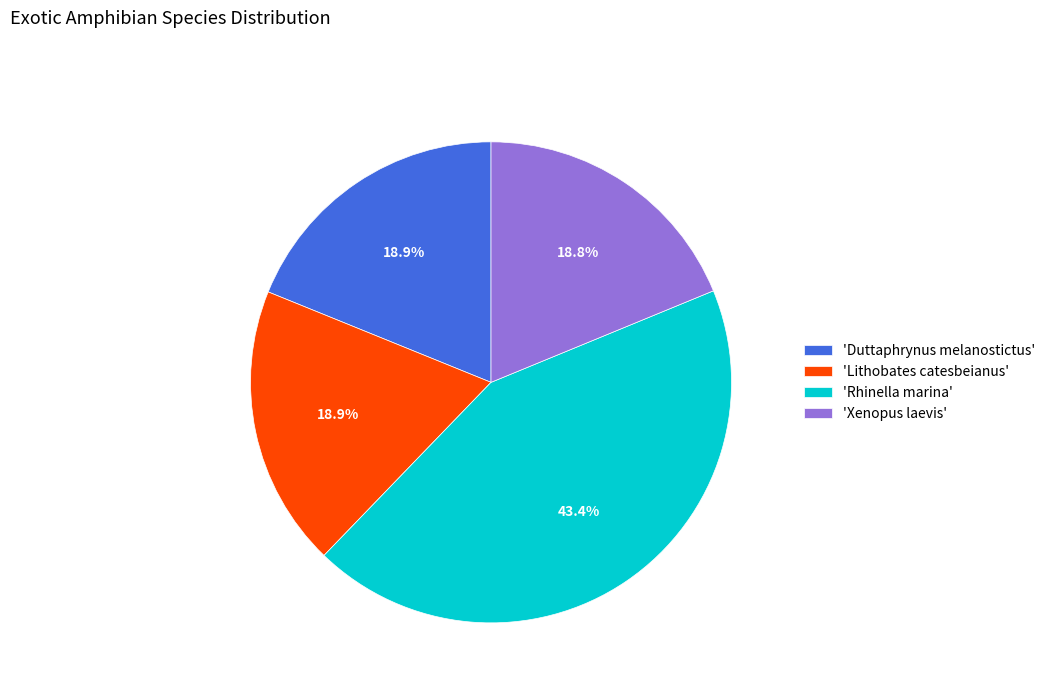

How many slices are in this pie chart?

4